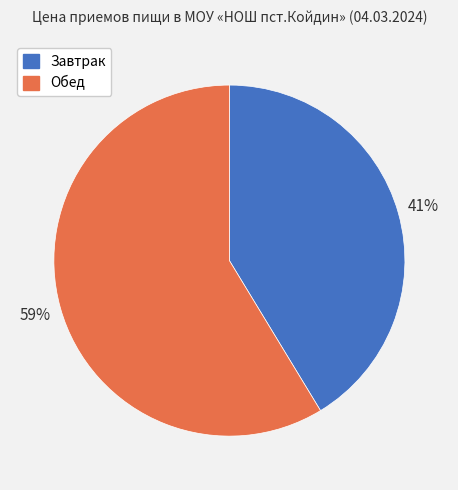

To the nearest percent, what portion does Обед represent?

59%